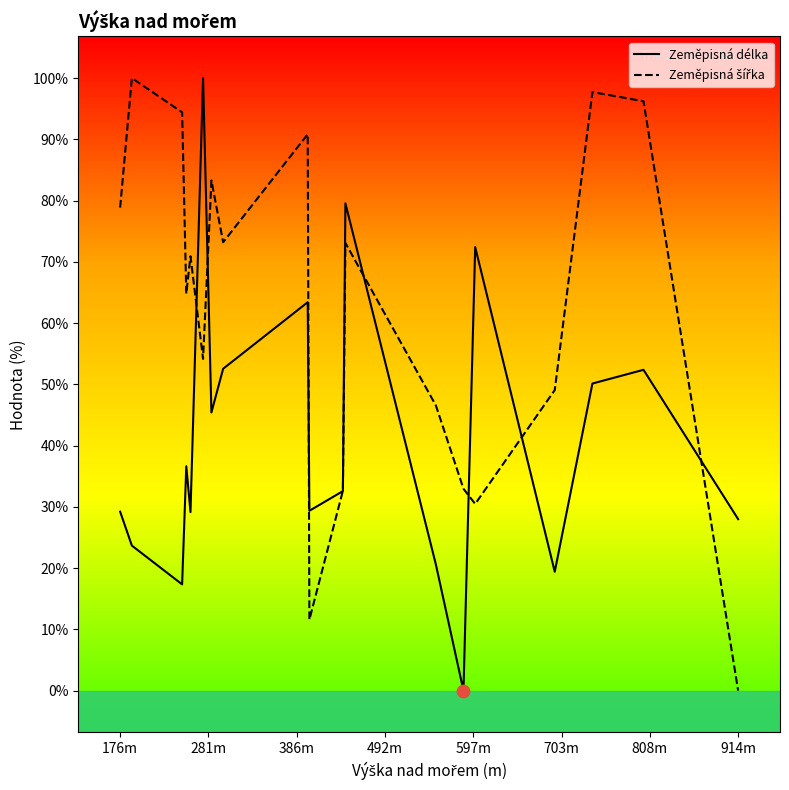

Is the value of Zeměpisná délka at 386m greater than the value of Zeměpisná šířka at 808m?

No